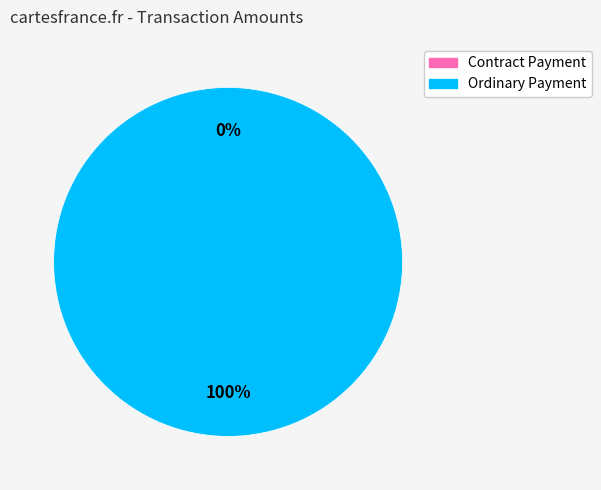

Between Ordinary Payment and Contract Payment, which is larger?

Ordinary Payment